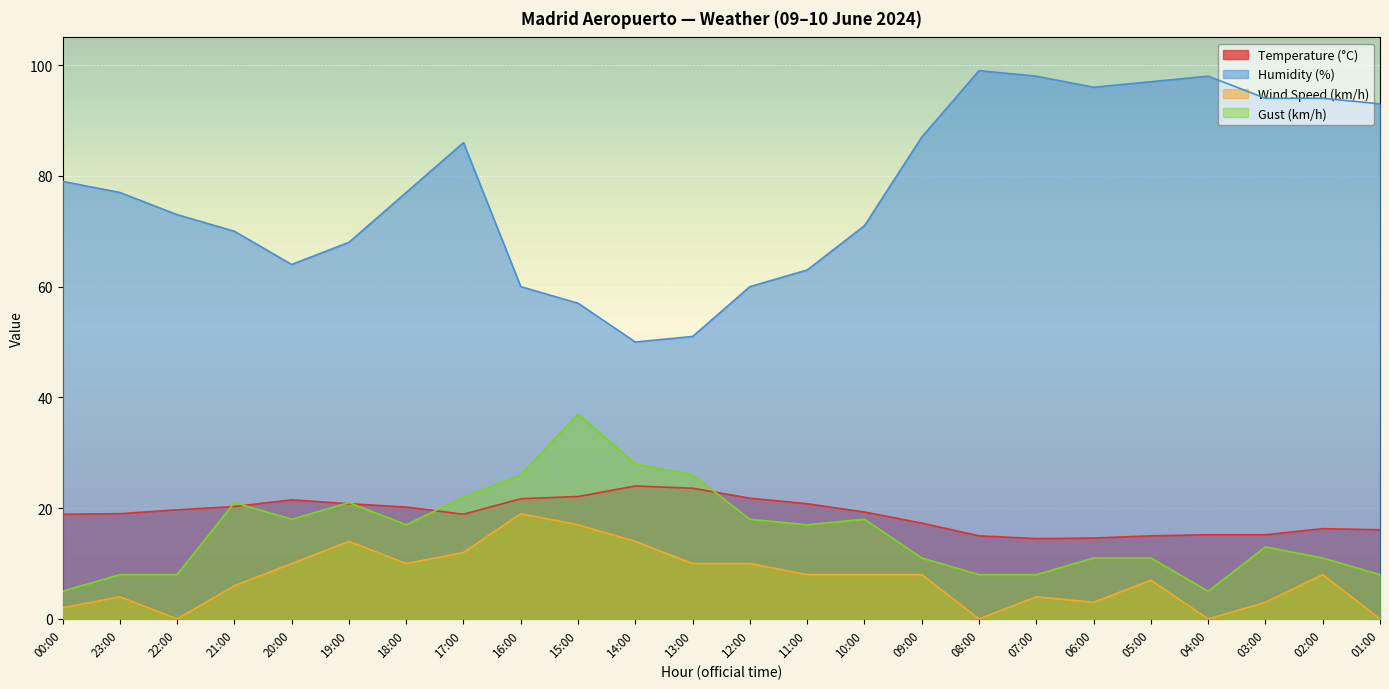

True or false: Humidity (%) and Gust (km/h) cross at least once.

False